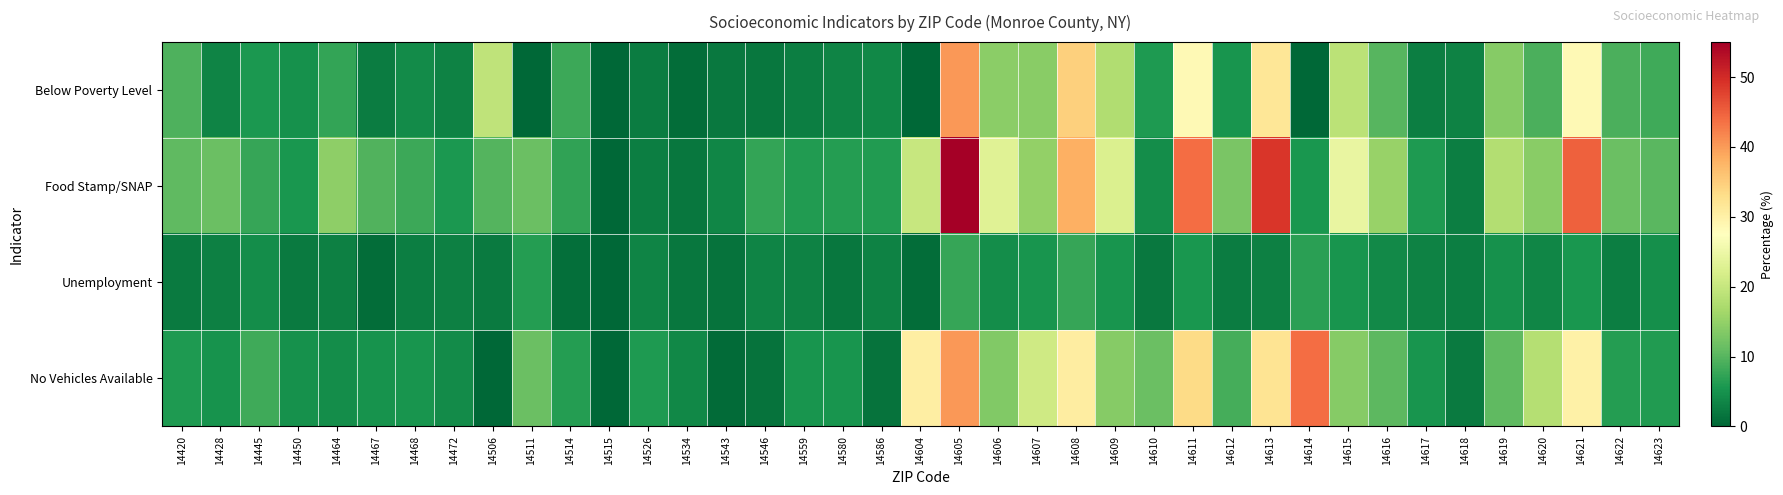

Reading right to left, extract all data points from this chart.

Below Poverty Level: 14623=8.2	14622=9.1	14621=28.5	14620=9.1	14619=13.9	14618=3.2	14617=2.7	14616=9.9	14615=18.7	14614=0.0	14613=31.6	14612=5.3	14611=28.5	14610=5.9	14609=17.8	14608=34.8	14607=14.0	14606=14.2	14605=40.2	14604=0.0	14586=3.7	14580=3.3	14559=2.6	14546=1.9	14543=2.1	14534=0.7	14526=2.5	14515=0.0	14514=8.0	14511=0.0	14506=19.2	14472=3.1	14468=4.2	14467=2.5	14464=7.5	14450=4.8	14445=5.6	14428=3.4	14420=9.4
Food Stamp/SNAP: 14623=10.1	14622=11.6	14621=45.1	14620=14.0	14619=18.0	14618=2.6	14617=6.0	14616=15.3	14615=24.3	14614=5.5	14613=48.9	14612=12.7	14611=43.9	14610=4.4	14609=22.4	14608=38.1	14607=14.9	14606=23.2	14605=55.2	14604=20.1	14586=6.2	14580=6.4	14559=6.1	14546=7.5	14543=3.6	14534=1.9	14526=2.7	14515=0.0	14514=7.2	14511=11.4	14506=9.7	14472=5.7	14468=8.1	14467=9.6	14464=14.6	14450=5.4	14445=7.7	14428=11.6	14420=10.6
Unemployment: 14623=4.6	14622=2.7	14621=5.5	14620=3.5	14619=4.9	14618=2.6	14617=3.1	14616=3.9	14615=5.2	14614=6.8	14613=3.0	14612=2.4	14611=5.4	14610=2.0	14609=5.3	14608=7.6	14607=5.3	14606=4.3	14605=7.6	14604=0.7	14586=3.1	14580=1.8	14559=3.2	14546=3.3	14543=1.3	14534=1.9	14526=3.3	14515=0.0	14514=1.0	14511=6.3	14506=2.3	14472=2.9	14468=2.6	14467=0.7	14464=3.0	14450=2.3	14445=4.4	14428=2.8	14420=2.2
No Vehicles Available: 14623=6.2	14622=6.3	14621=30.0	14620=18.2	14619=10.6	14618=2.3	14617=5.3	14616=10.4	14615=13.9	14614=44.0	14613=32.1	14612=8.7	14611=33.4	14610=11.6	14609=13.9	14608=30.6	14607=21.0	14606=13.5	14605=40.2	14604=30.3	14586=1.3	14580=5.3	14559=5.3	14546=1.4	14543=0.6	14534=3.8	14526=5.9	14515=0.0	14514=6.4	14511=11.4	14506=0.0	14472=4.1	14468=5.3	14467=5.0	14464=4.3	14450=4.9	14445=8.2	14428=5.1	14420=6.0